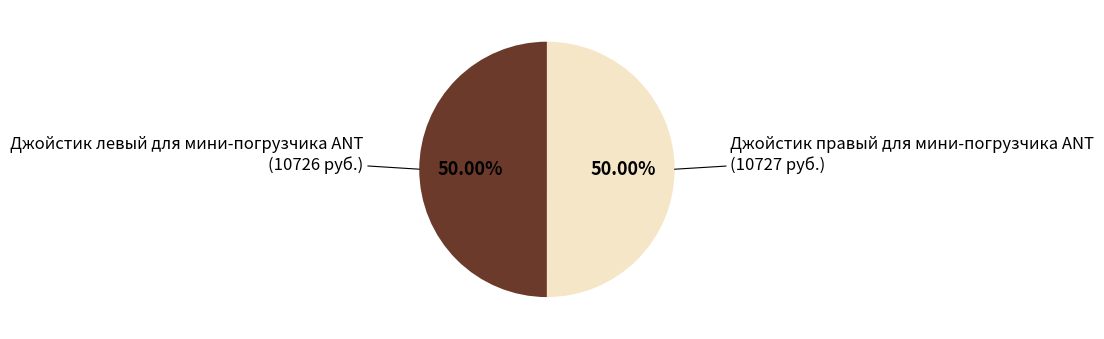

How many slices are in this pie chart?

2